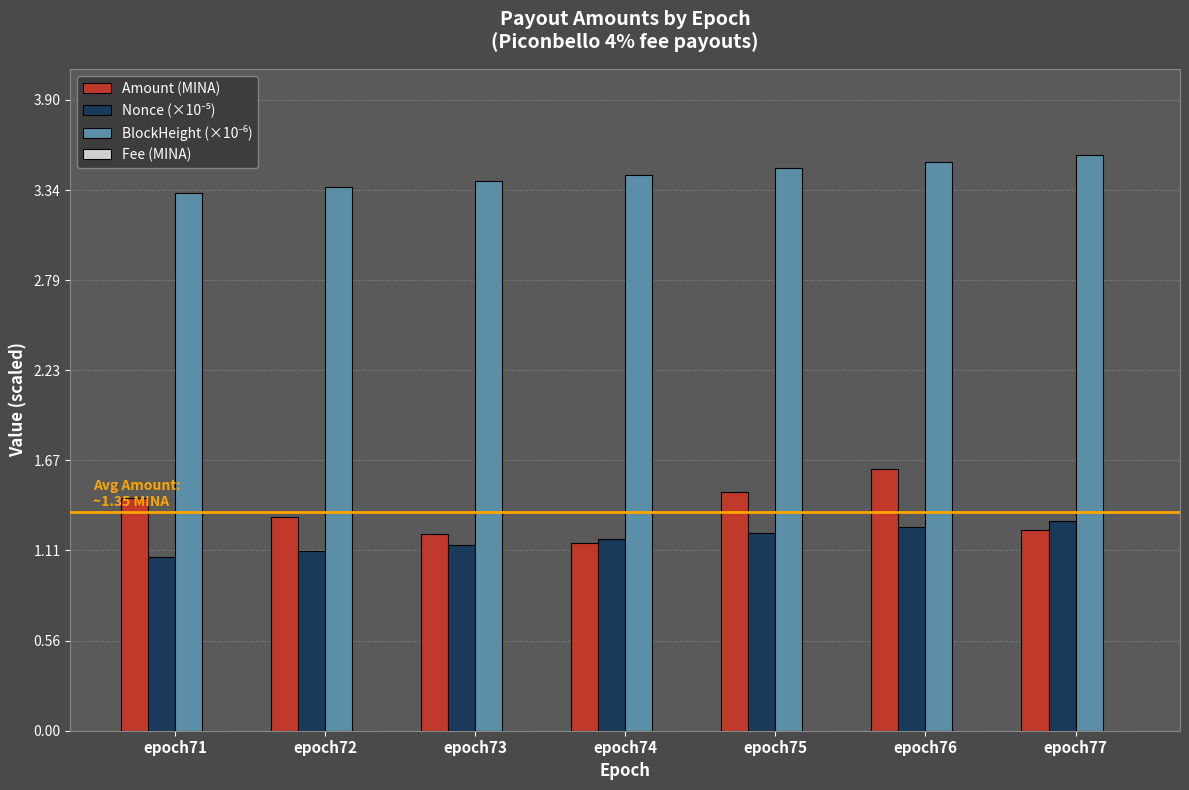

Are the bars horizontal?

No